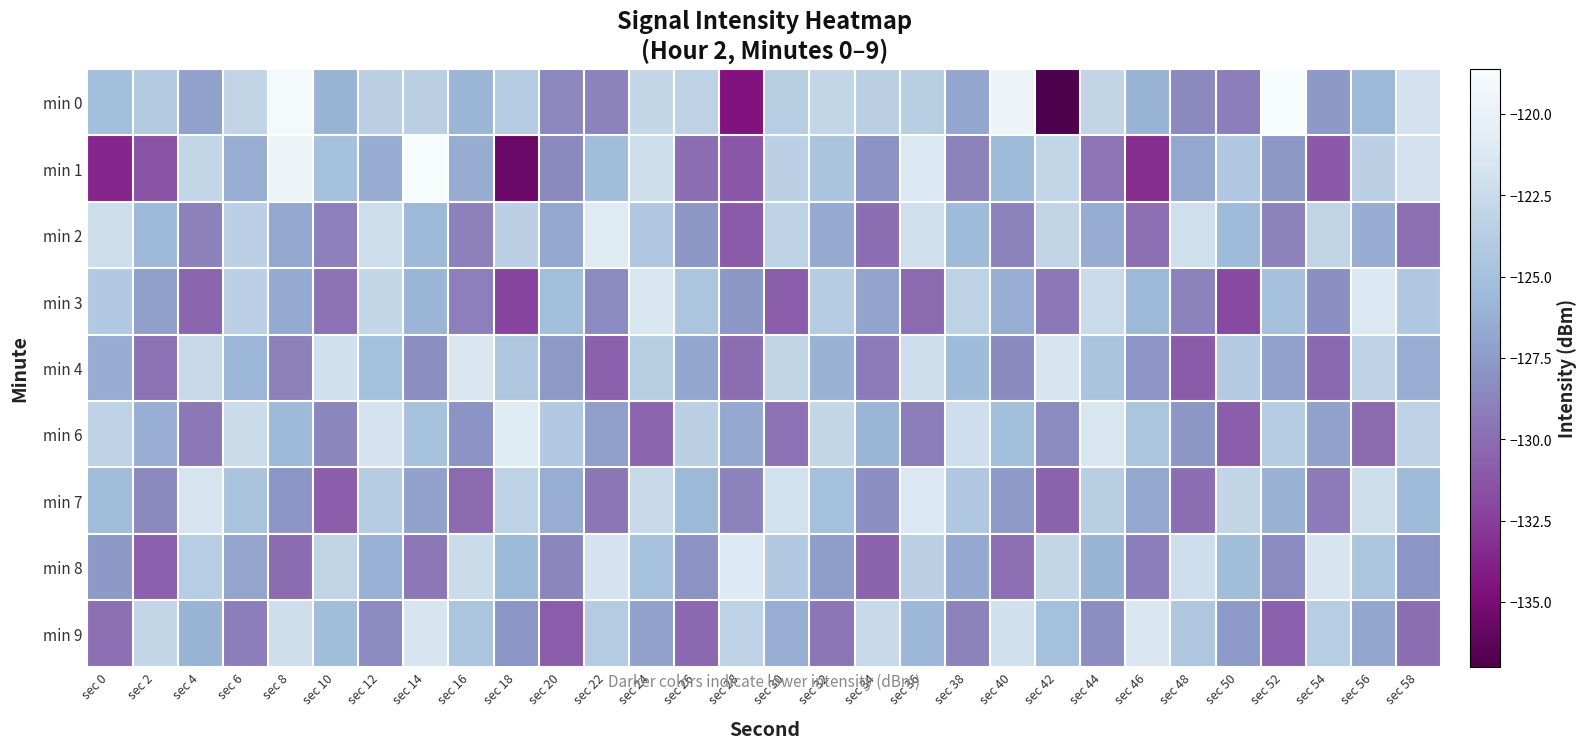

Between sec 12 and sec 54, which series saw the biggest shift?

min 3